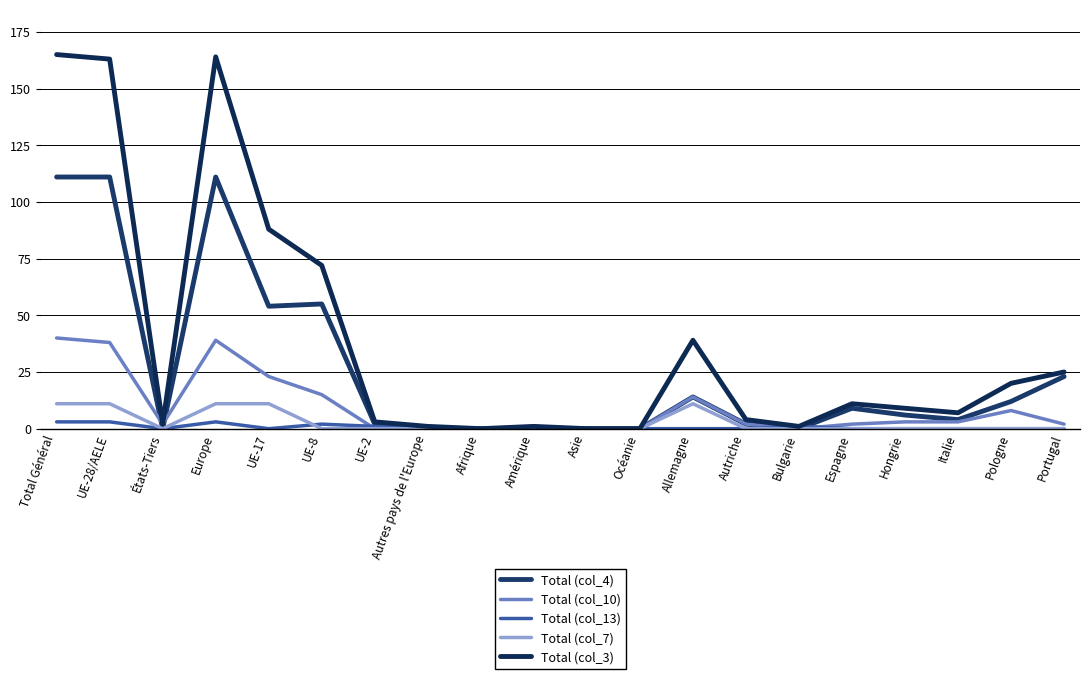

Is this an area chart (filled region under the line)?

No